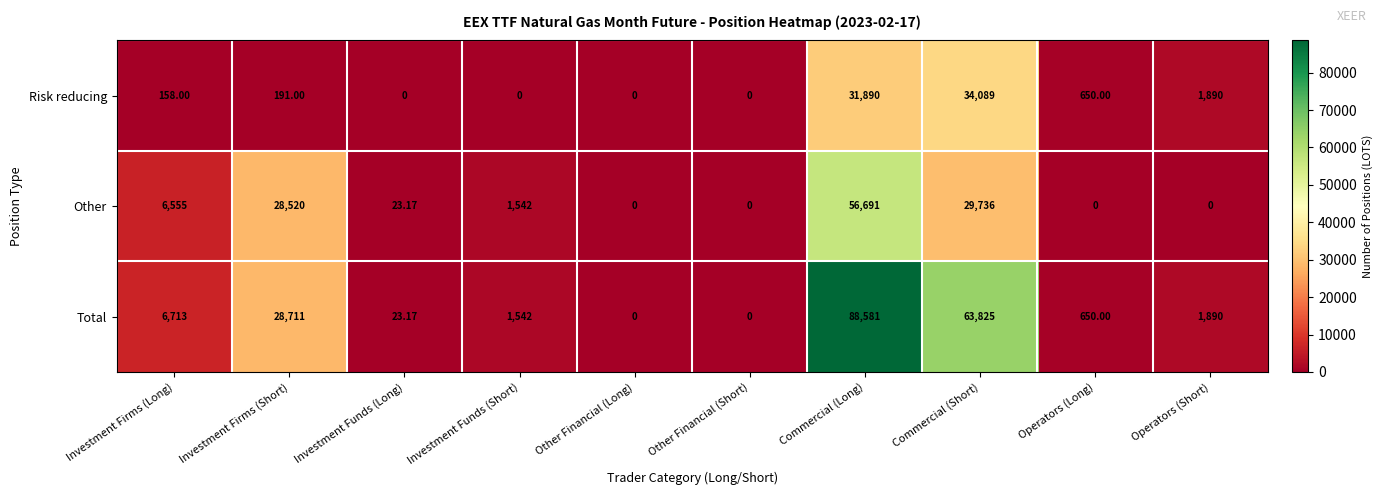

Is the value of Total at Operators (Short) greater than the value of Other at Commercial (Long)?

No